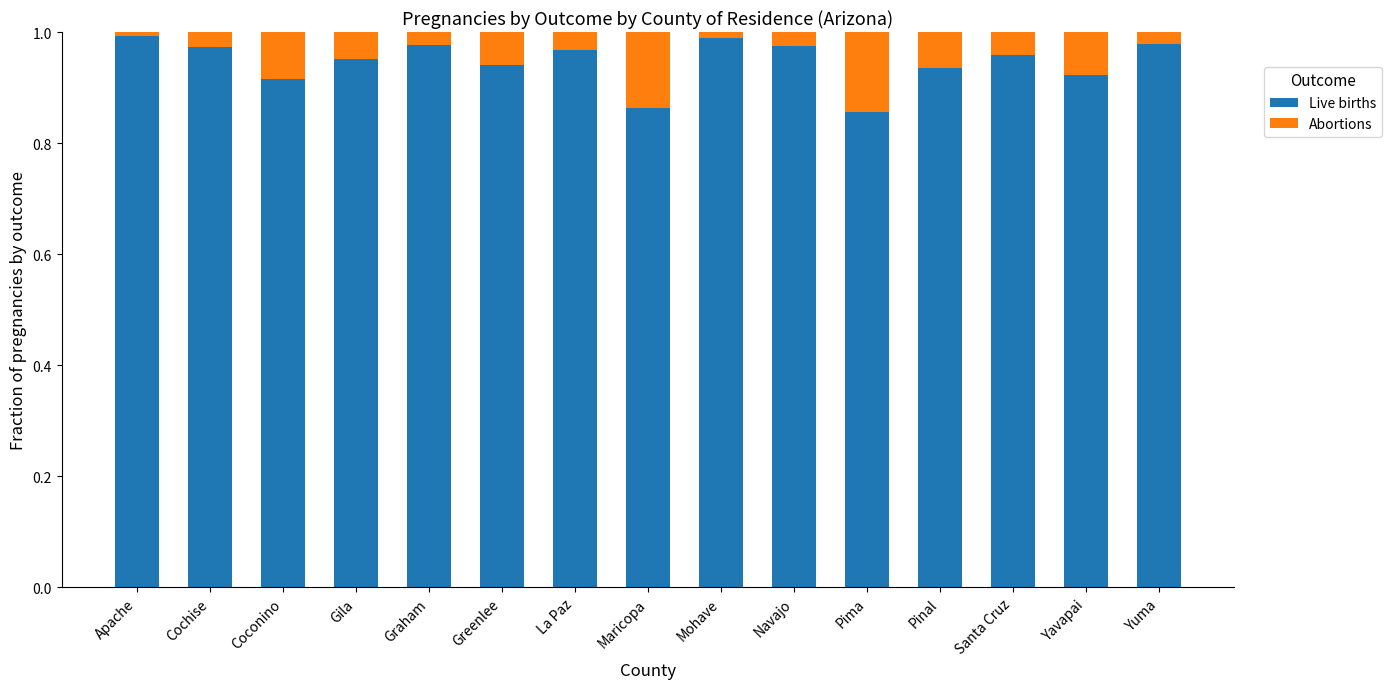

What is the sum of all Live births values?

14.2